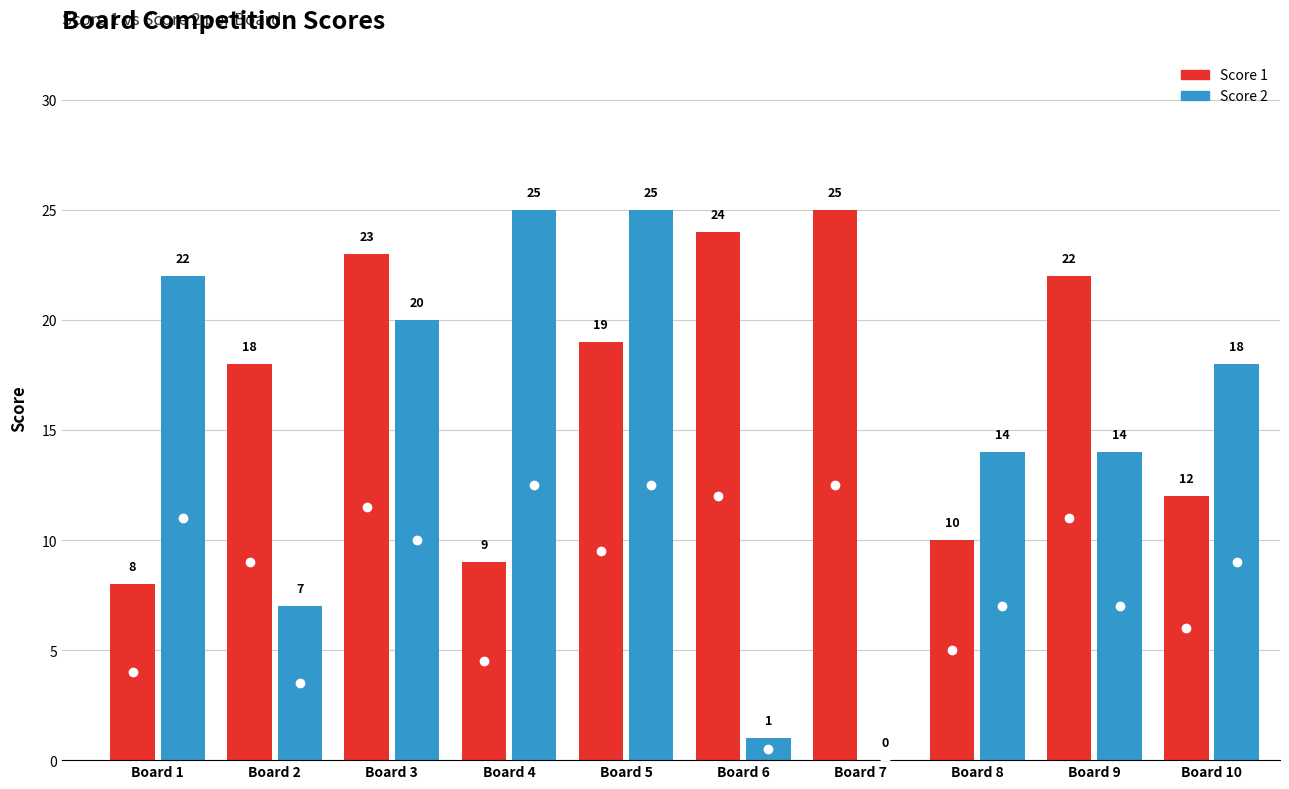

What is the value of the Score 1 point at the 6th from the left?

24